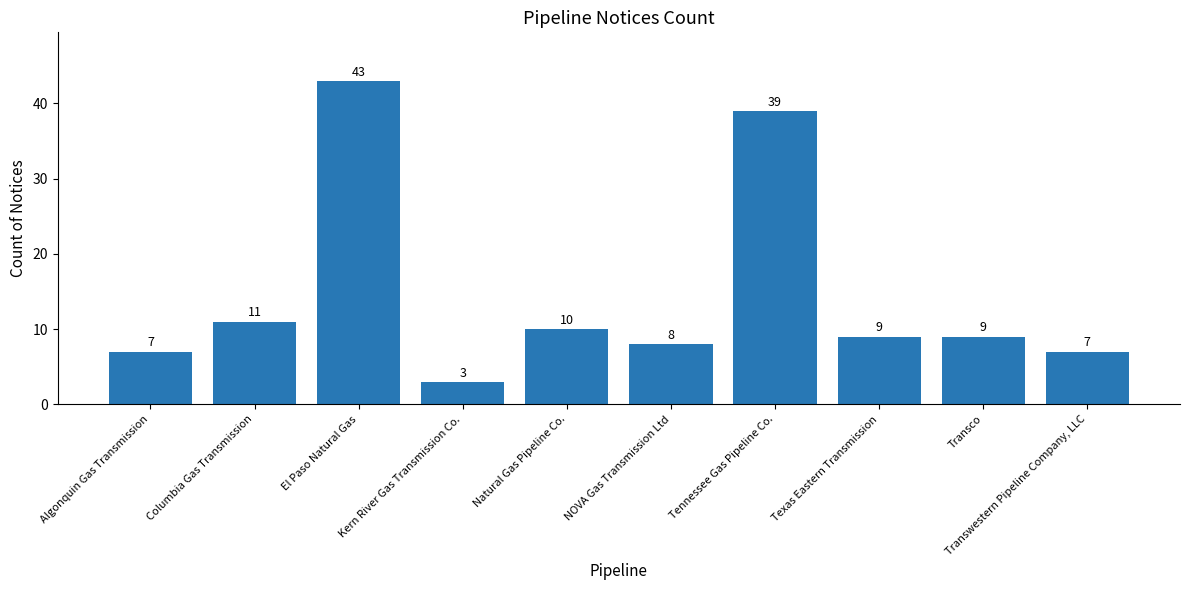

What is the value of the 8th bar from the left?

9